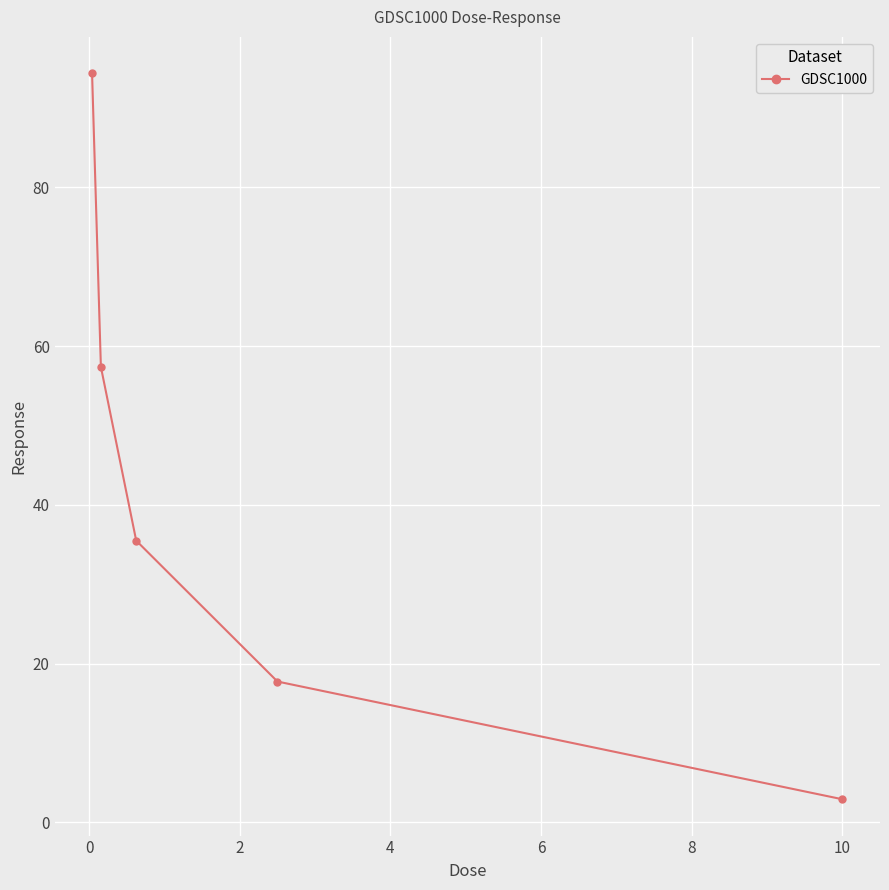

What is the sum of all values?

207.9